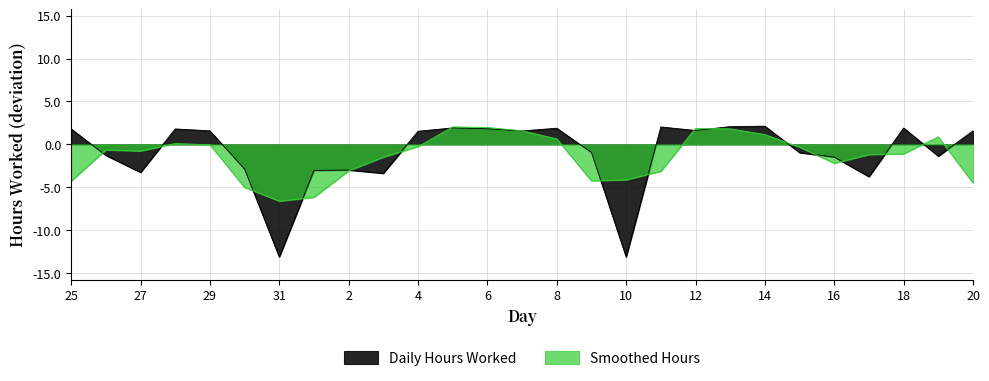

How many interior local valleys (lower than both neighbors) does the data have?

8